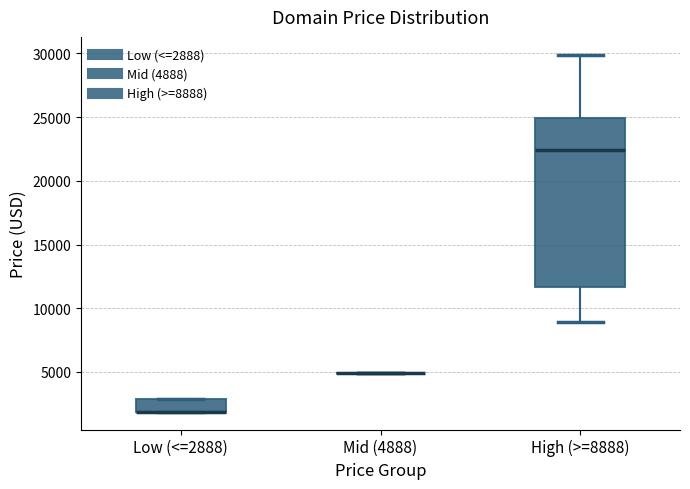

Reading left to right, transcribe this box plot: for each box, give where its median line is, the range the box spans, and where its two whiskers end, as read against the y-axis. The values are not printed on the chart, so give them approximately, as read against the axis.

Low (<=2888): median 2000 (drawn on the box's lower edge), box 2000 to 3000, whiskers 2000 to 3000
Mid (4888): box collapsed to a line at 5000, whiskers 5000 to 5000
High (>=8888): median 22500, box 11500 to 25000, whiskers 9000 to 30000